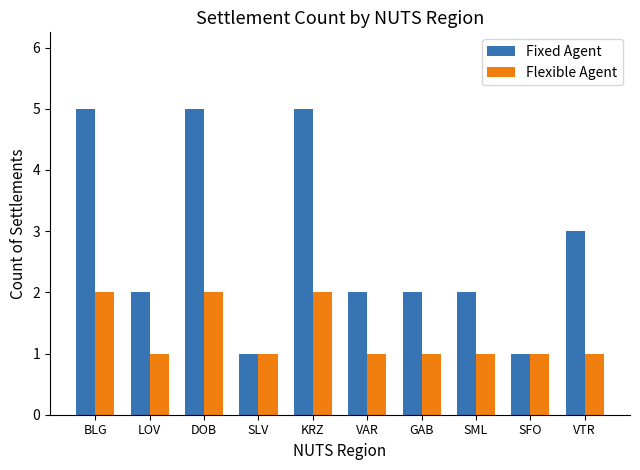

What is the label of the 1st bar from the right?

VTR